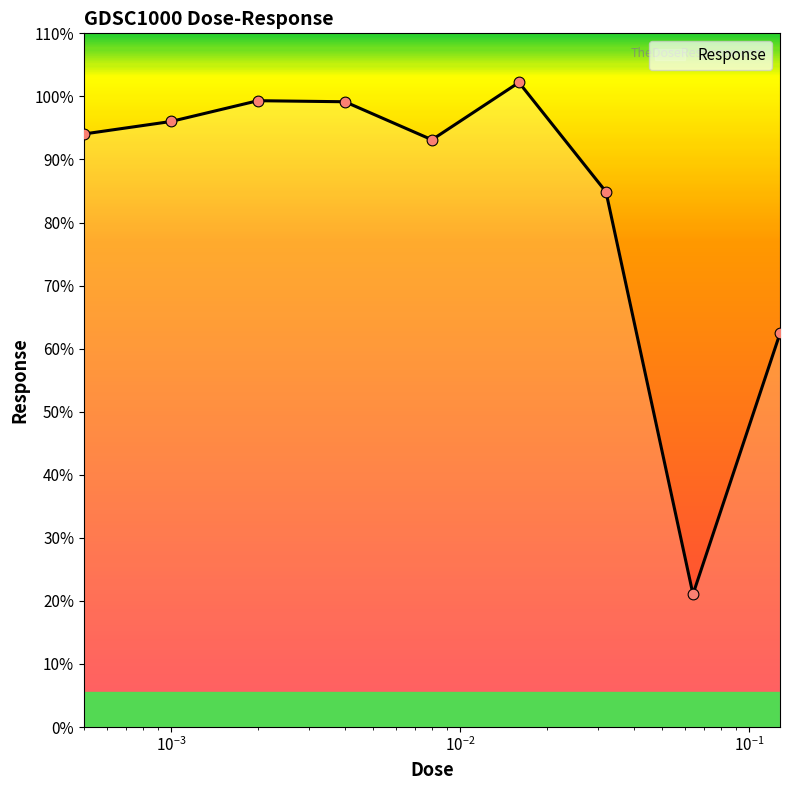

What is the difference between the maximum and minimum values?

81.2